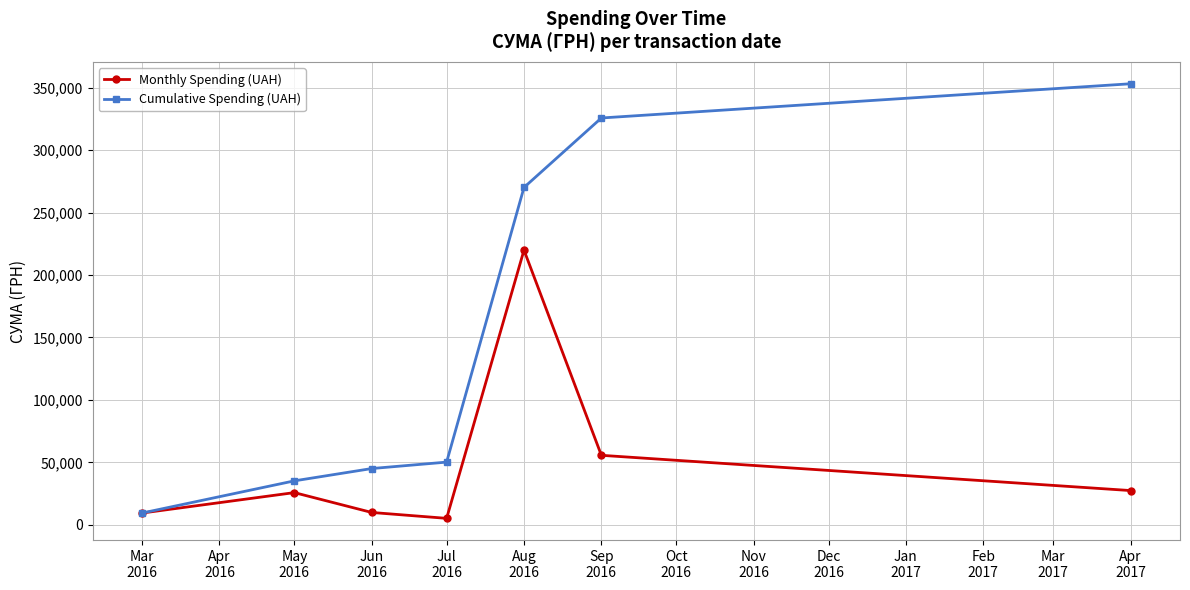

How many categories are shown in the chart?

7